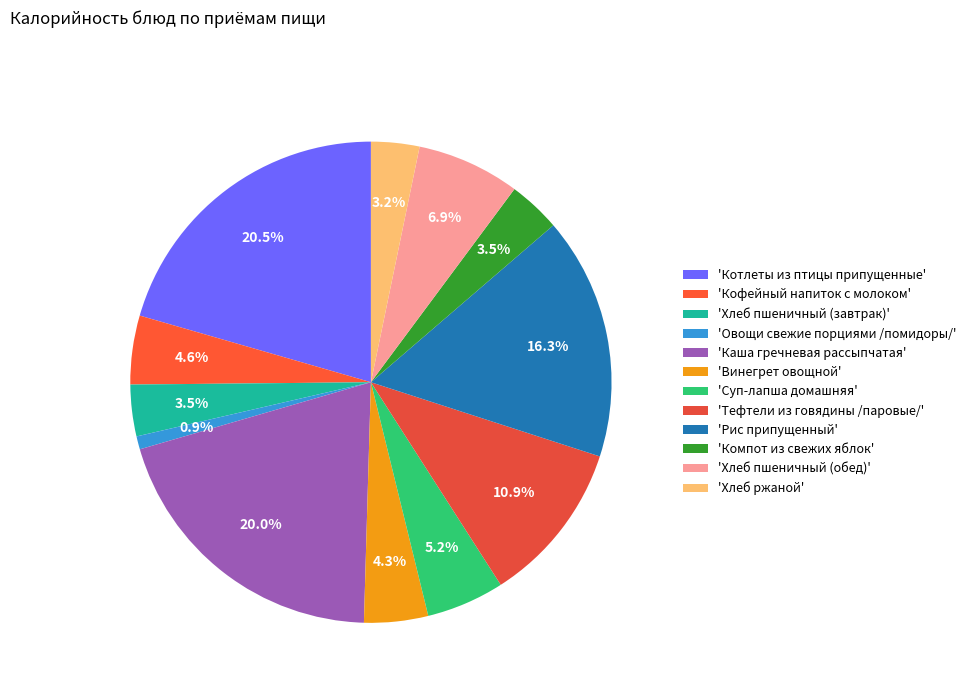

Count the number of slices in the pie.

12